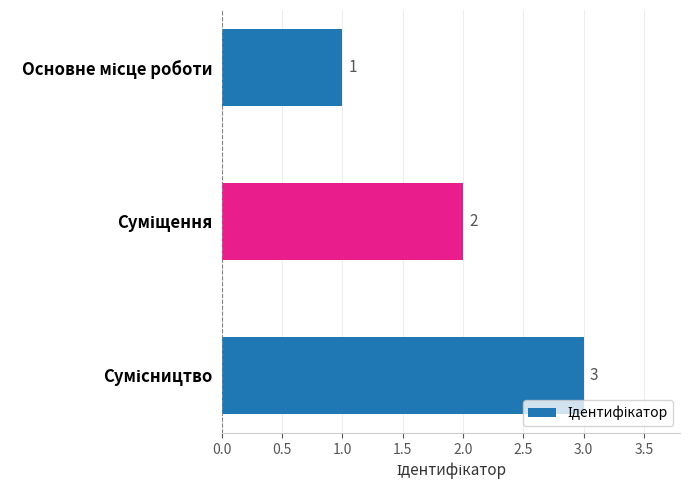

What is the sum of all values?

6